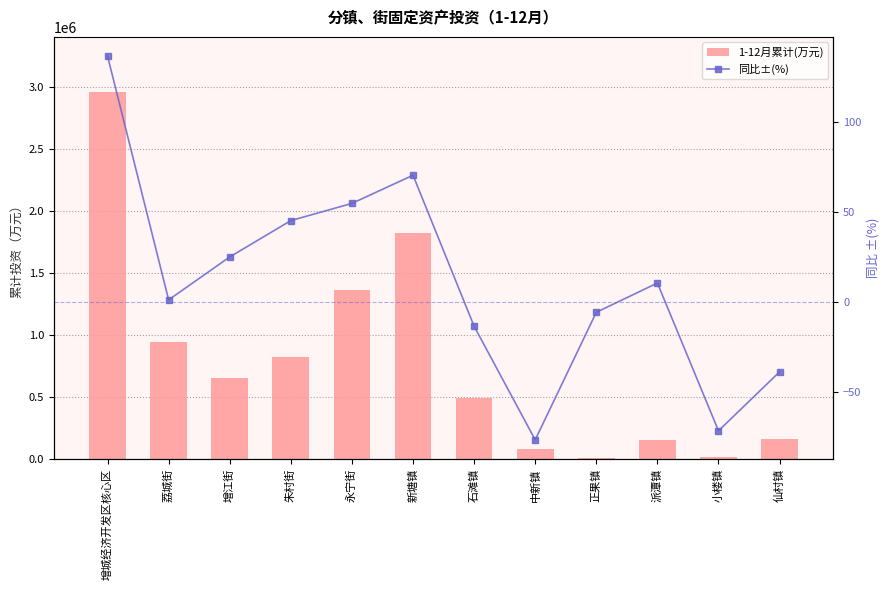

Is the value of 同比±(%) at 永宁街 greater than the value of 1-12月累计(万元) at 永宁街?

No